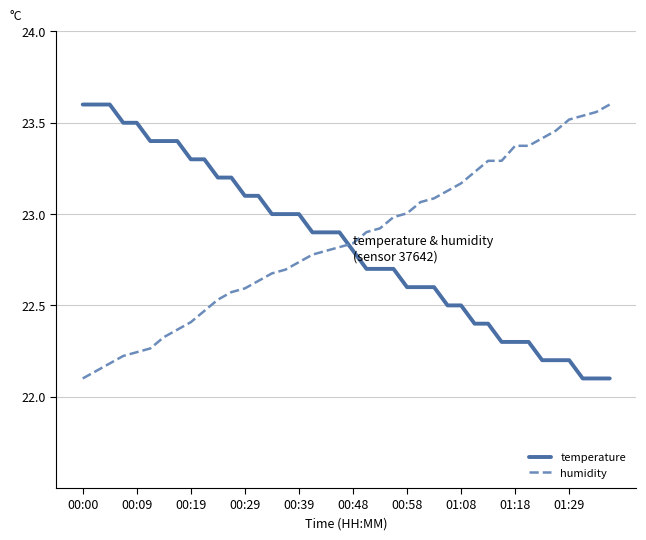

What is the difference between the maximum and minimum values in the humidity series?

1.5